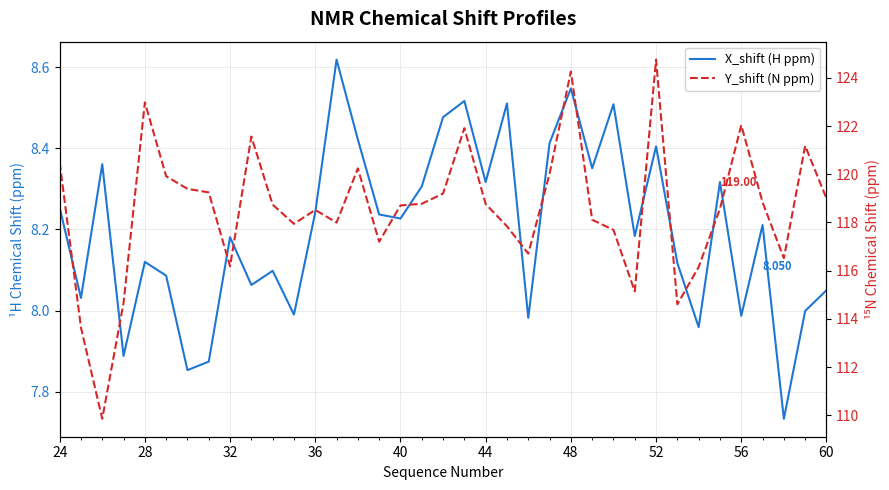

What is the lowest value of the X_shift (H ppm) series?

7.7